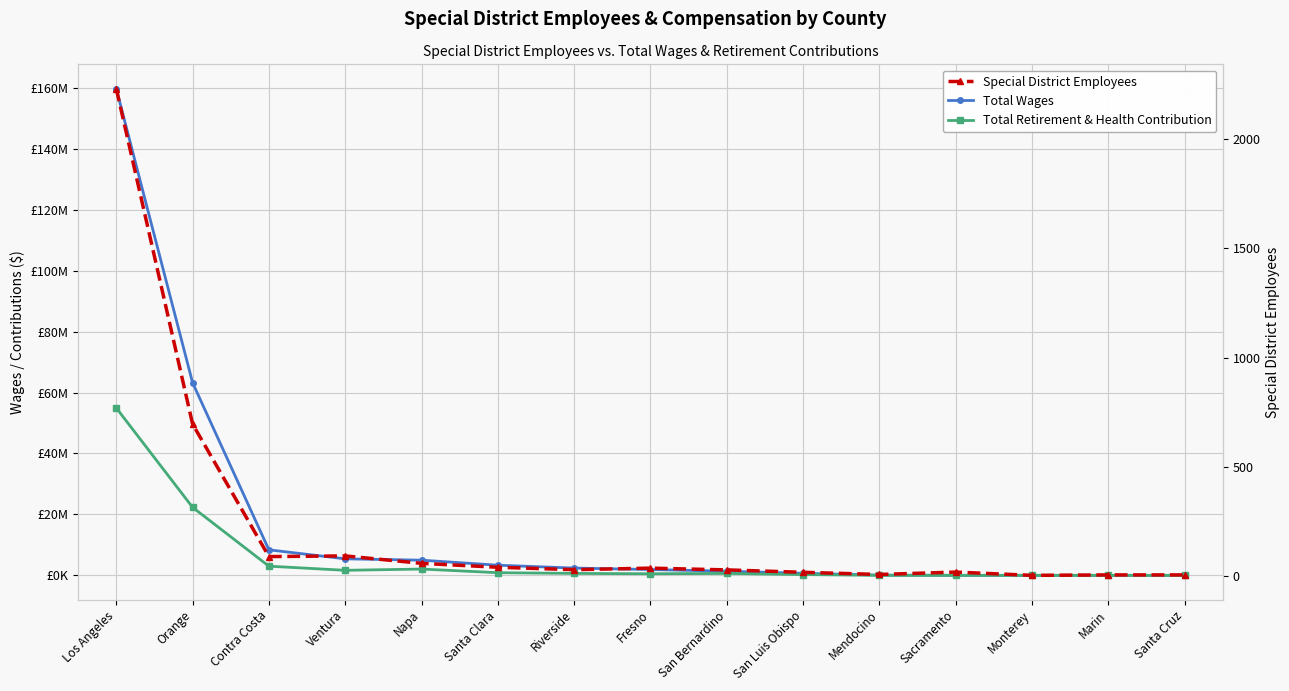

What is the label of the 2nd point from the right?

Marin